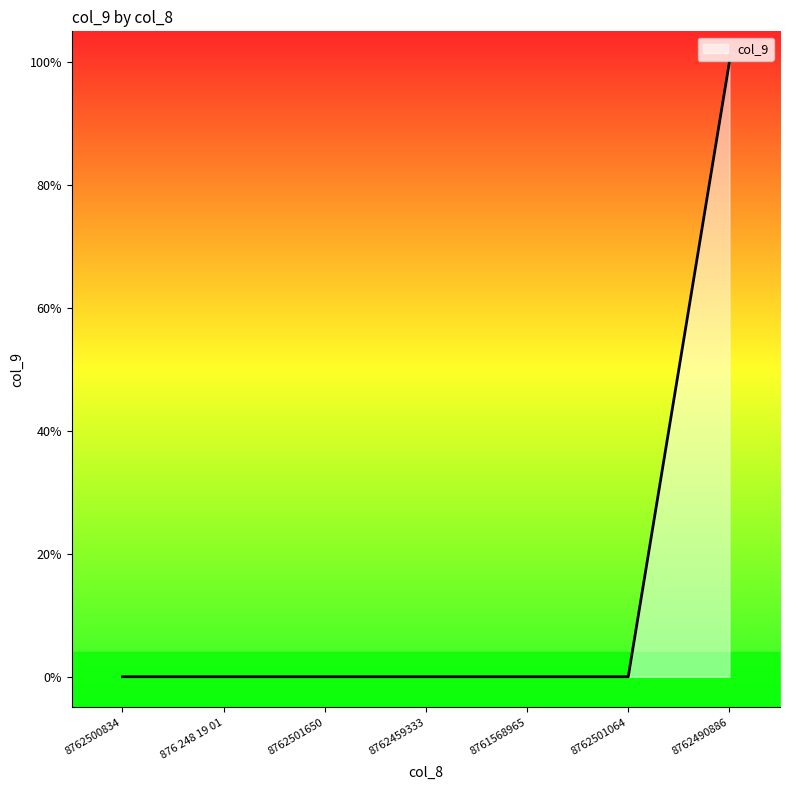

Does the chart have visible grid lines?

No